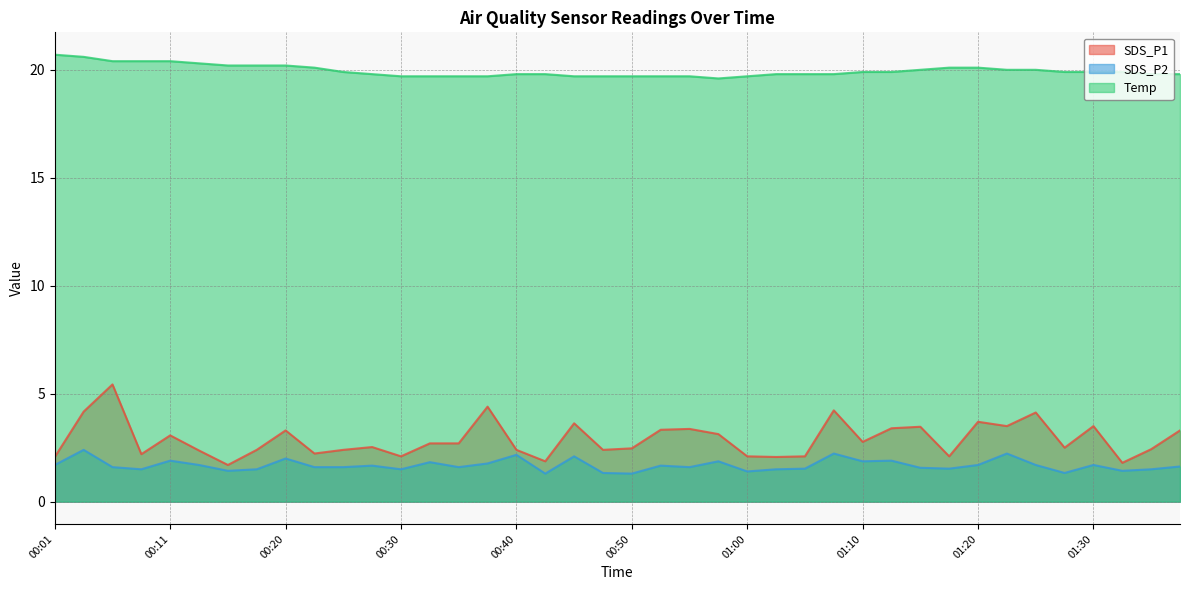

In SDS_P1, how many points are lower than both neighbors (excluding endpoints)?

12